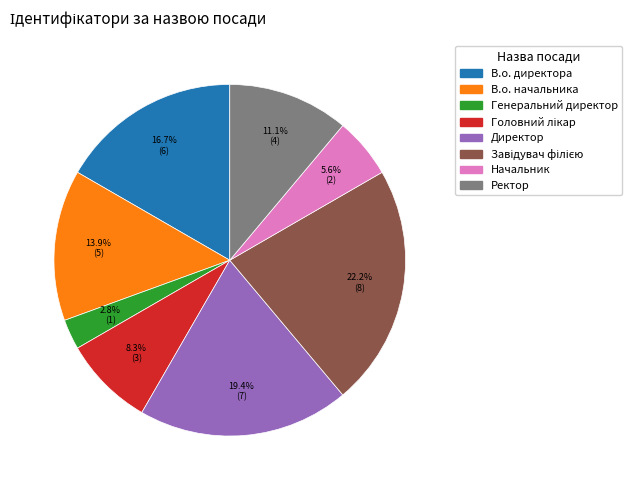

Which has a higher value, В.о. директора or Директор?

Директор